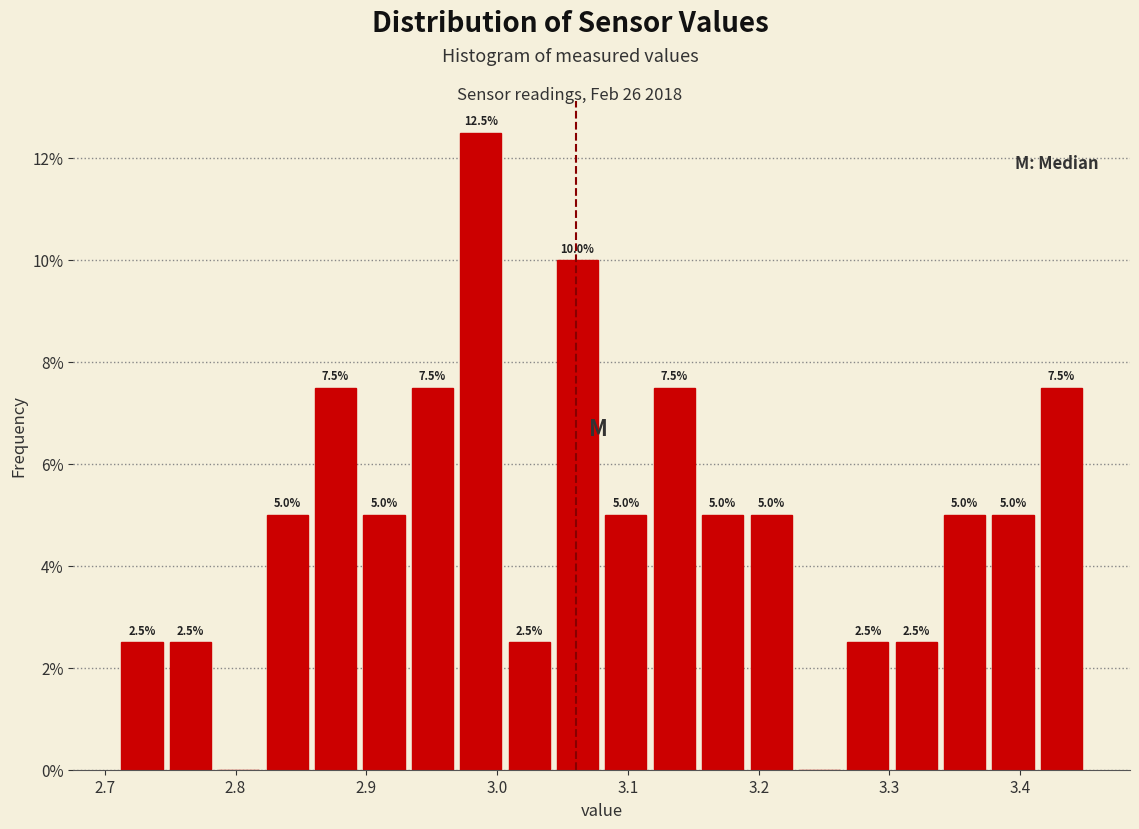

Around what value on the x-axis is the tallest bar? Give the approximate position of its centre, as read against the axis.

2.99